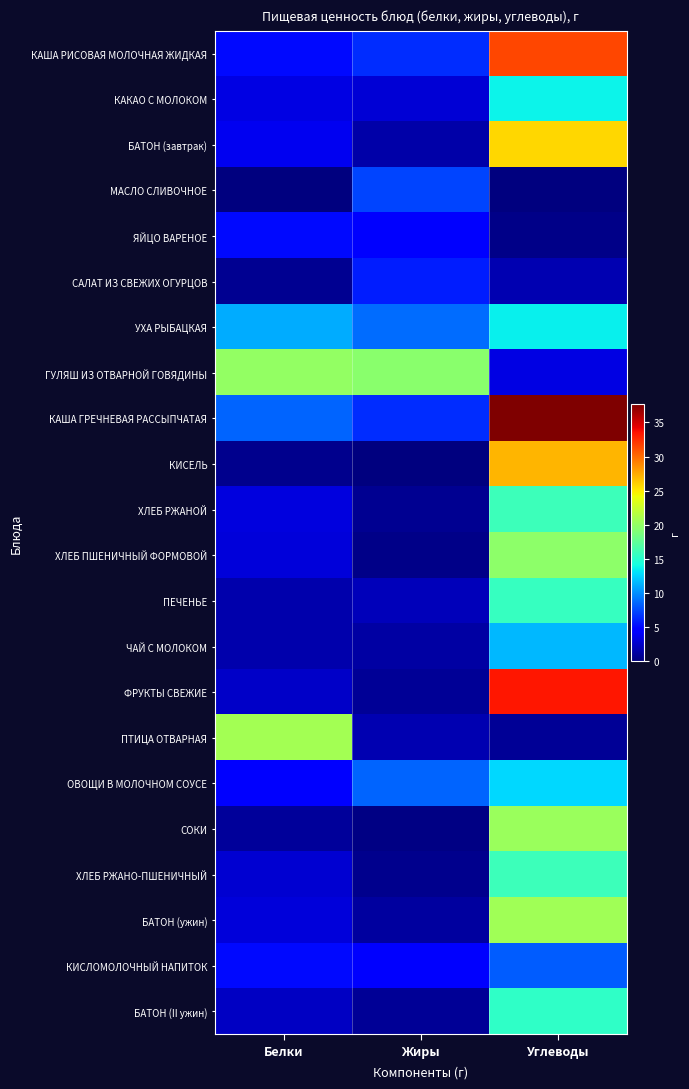

Count the number of categories in the chart.

3